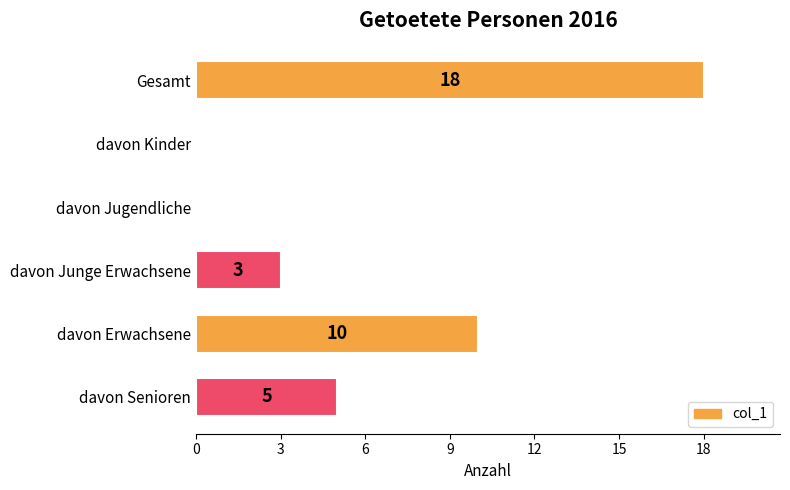

At which category does the chart reach its peak across all series?

Gesamt